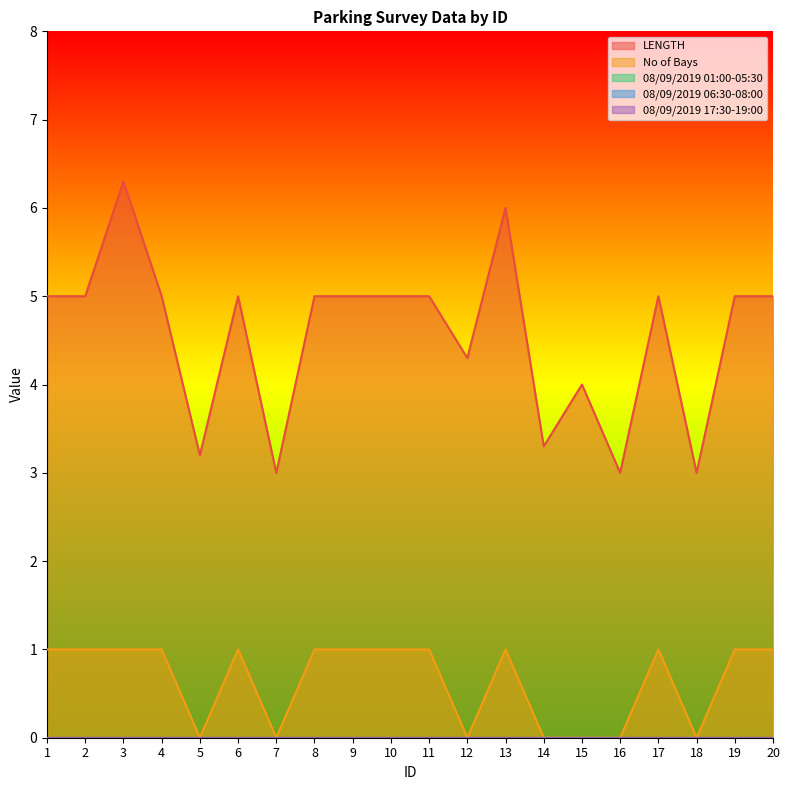

What are all the series names shown in the legend?

LENGTH, No of Bays, 08/09/2019 01:00-05:30, 08/09/2019 06:30-08:00, 08/09/2019 17:30-19:00